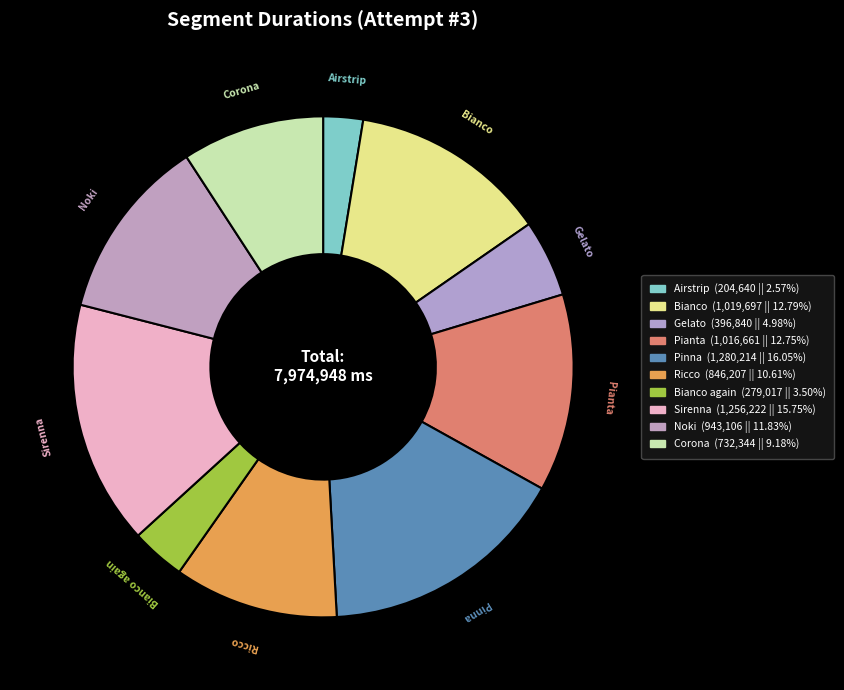

Is the sum of Bianco again and Ricco greater than half?

No